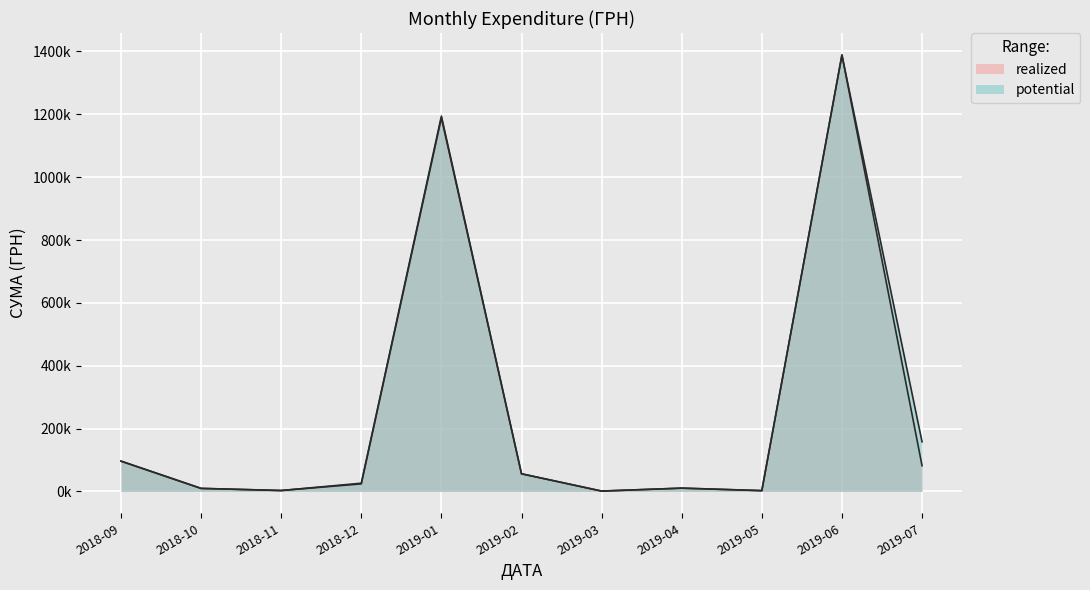

The realized series shows 1910.3 at 7. True or false?

False